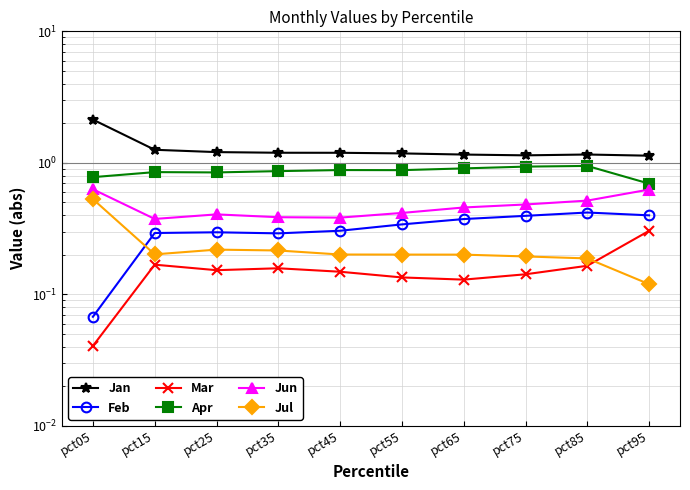

Is it true that Jan equals 1.2 at pct35?

True